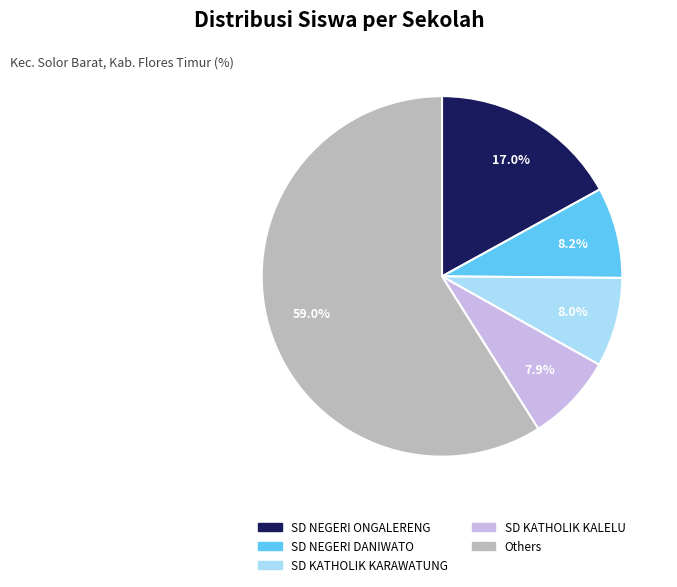

Is there any slice that represents more than half of the pie?

Yes